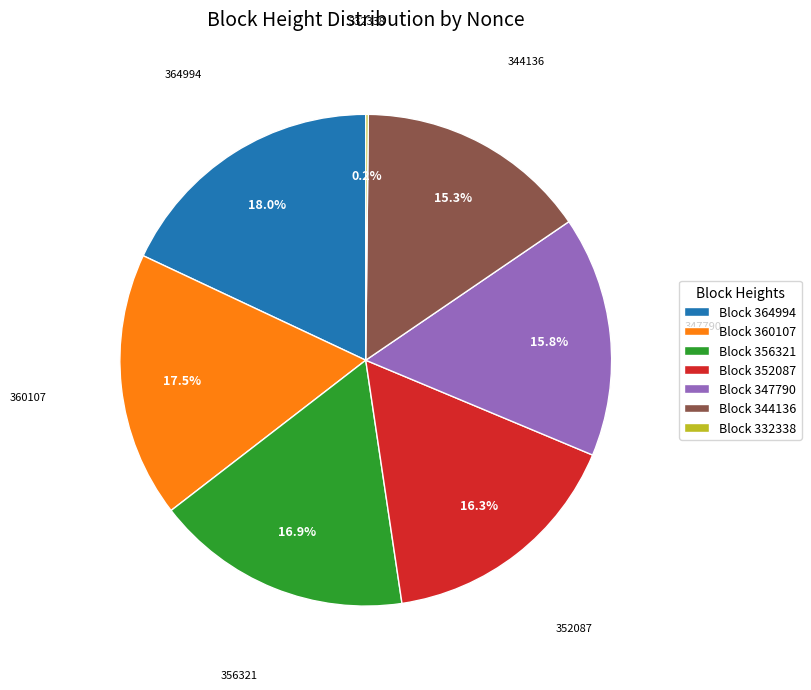

Does Block 352087 account for over 50% of the chart?

No